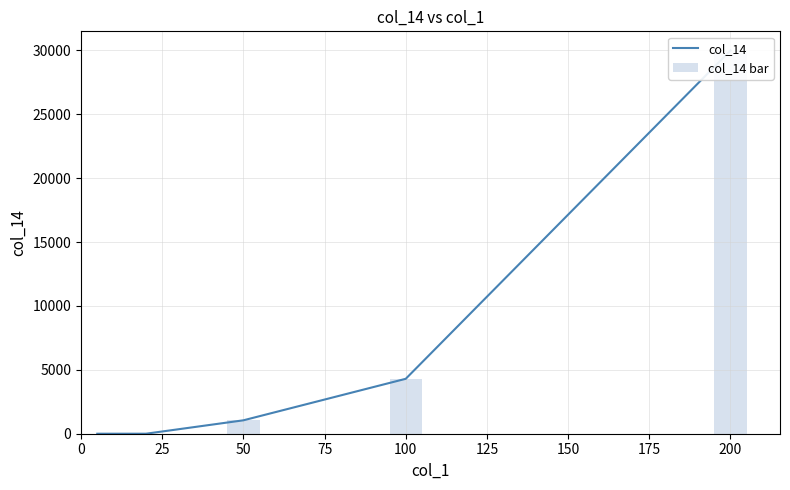

Between 75 and 100, which series saw the biggest shift?

col_14